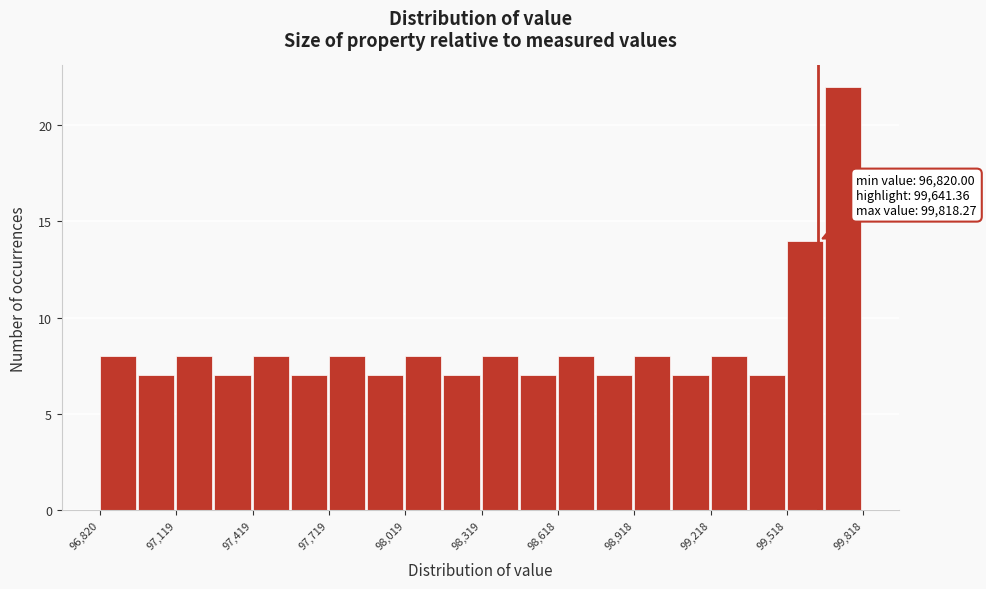

Around what value on the x-axis is the tallest bar? Give the approximate position of its centre, as read against the axis.

99750